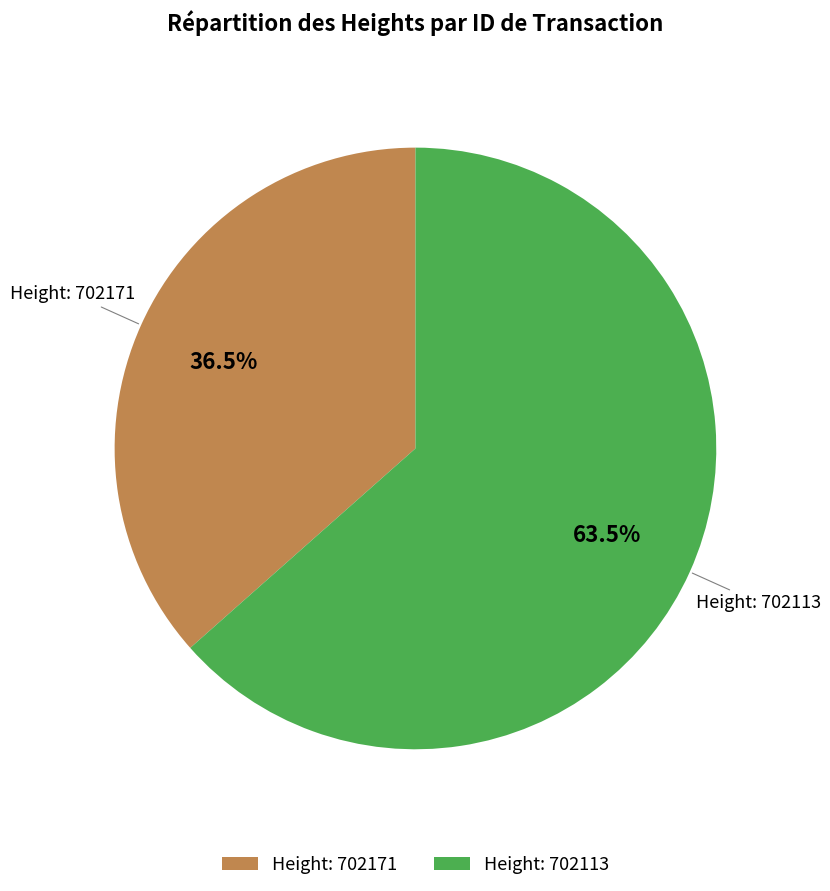

What is the smallest slice in the pie chart?

Height: 702171